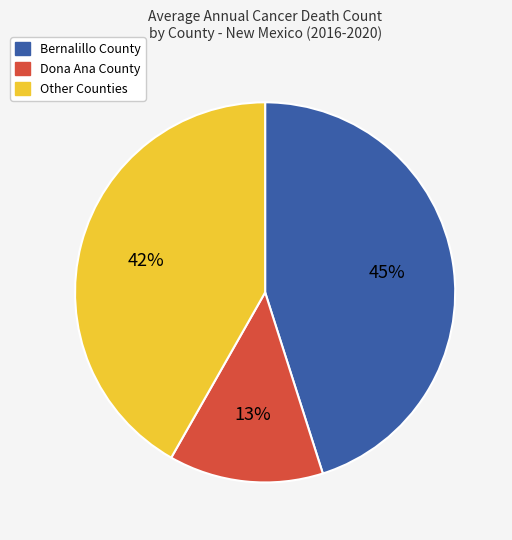

Do Other Counties and Dona Ana County together represent more than half of the pie?

Yes